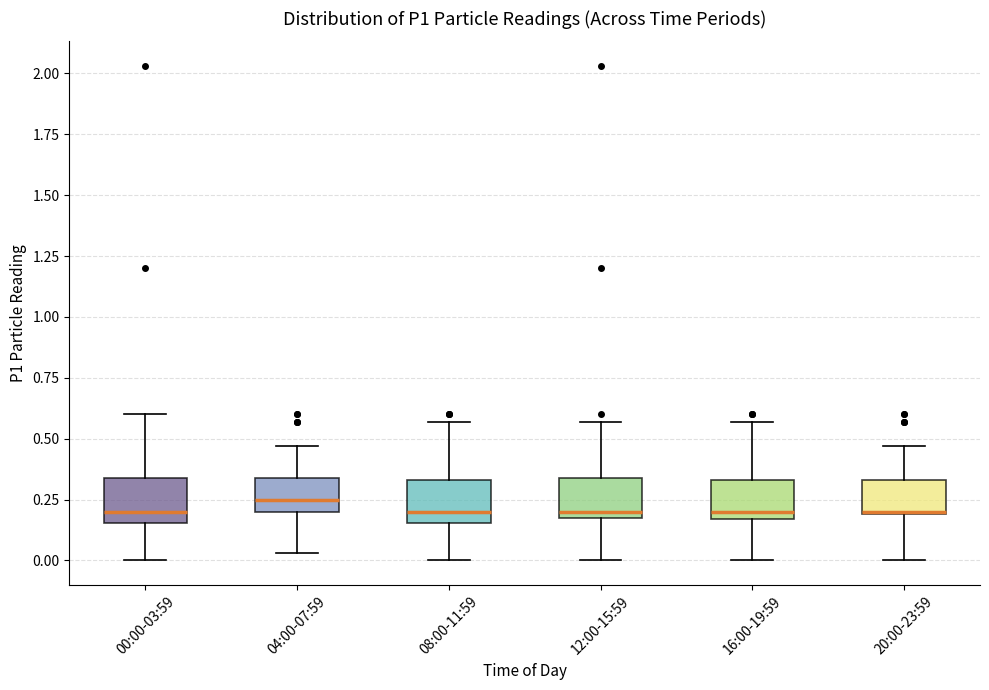

Where does the upper whisker of the box for 12:00-15:59 end on the y-axis? The values are not printed on the chart, so give them approximately, as read against the axis.

0.55